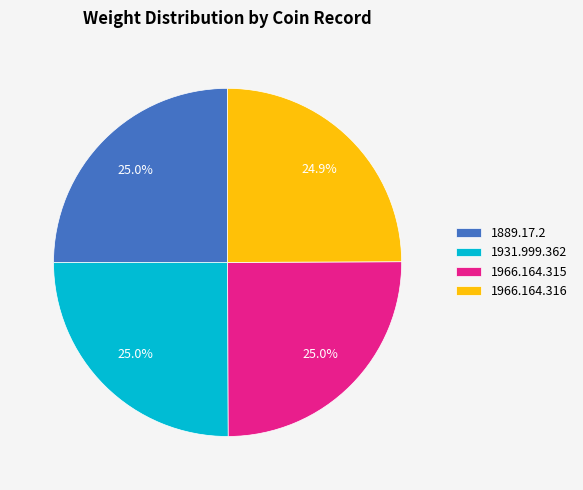

To the nearest percent, what percentage of the pie is 1966.164.316?

25%